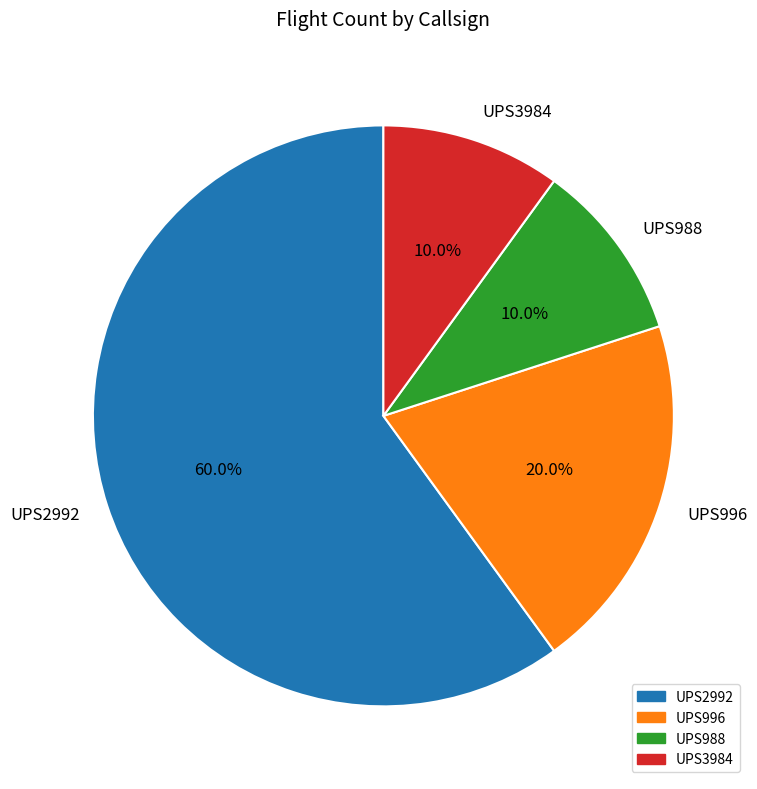

To the nearest percent, what is the difference between the UPS2992 and UPS996 slice percentages?

40%